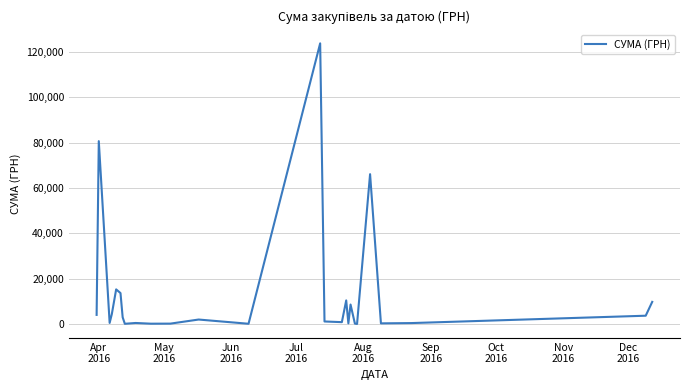

How many lines are shown in the chart?

1